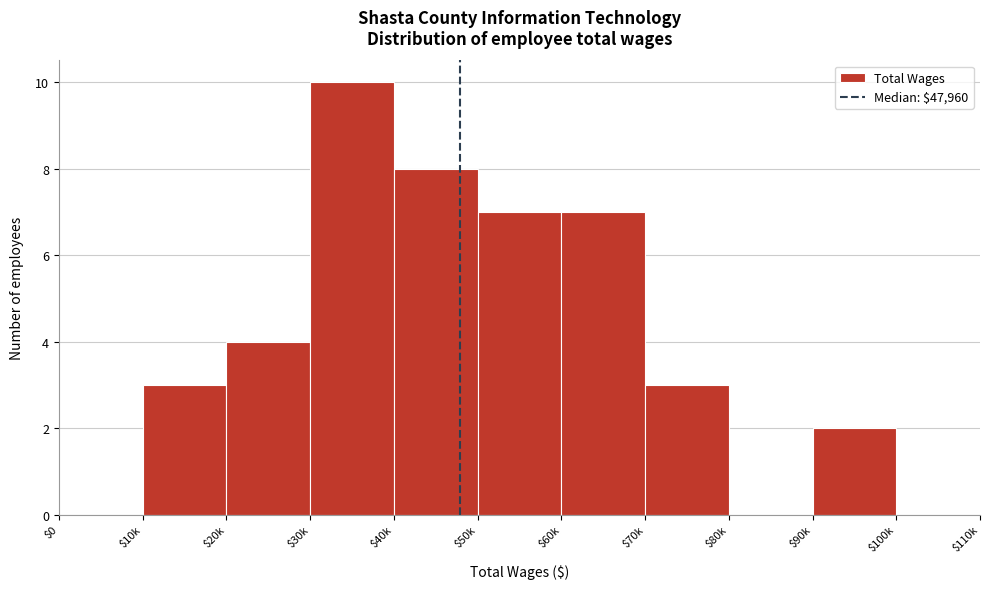

What is the maximum value shown in the chart?

10